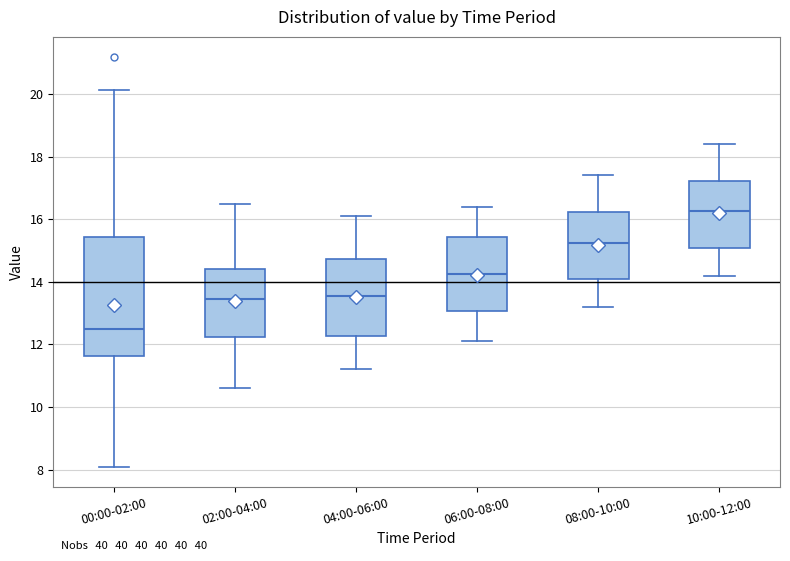

Reading left to right, read every box against the y-axis: the position of its median line, the range the box covers, and the ends of its whiskers. The values are not printed on the chart, so give them approximately, as read against the axis.

00:00-02:00: median 12.6, box 11.6 to 15.4, whiskers 8.2 to 20.2
02:00-04:00: median 13.4, box 12.2 to 14.4, whiskers 10.6 to 16.6
04:00-06:00: median 13.6, box 12.2 to 14.8, whiskers 11.2 to 16.2
06:00-08:00: median 14.2, box 13.0 to 15.4, whiskers 12.2 to 16.4
08:00-10:00: median 15.2, box 14.0 to 16.2, whiskers 13.2 to 17.4
10:00-12:00: median 16.2, box 15.0 to 17.2, whiskers 14.2 to 18.4